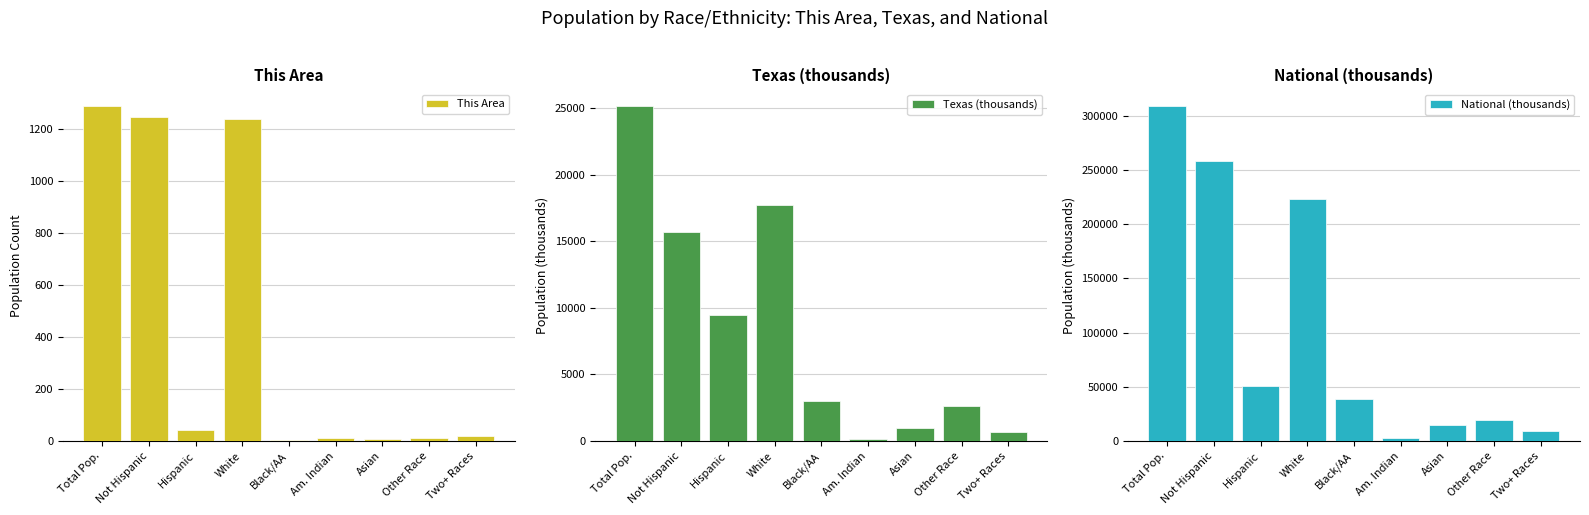

Which series has the largest total across all categories?

National (thousands)